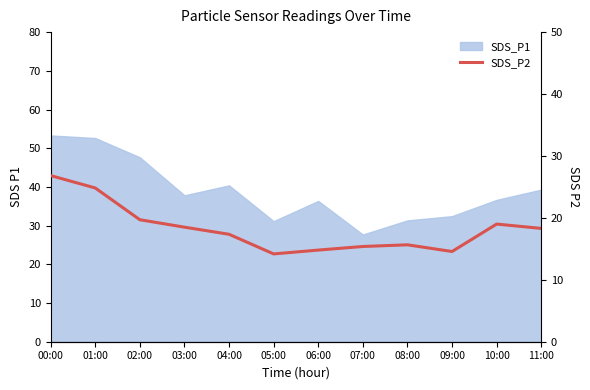

Does the chart have visible grid lines?

No